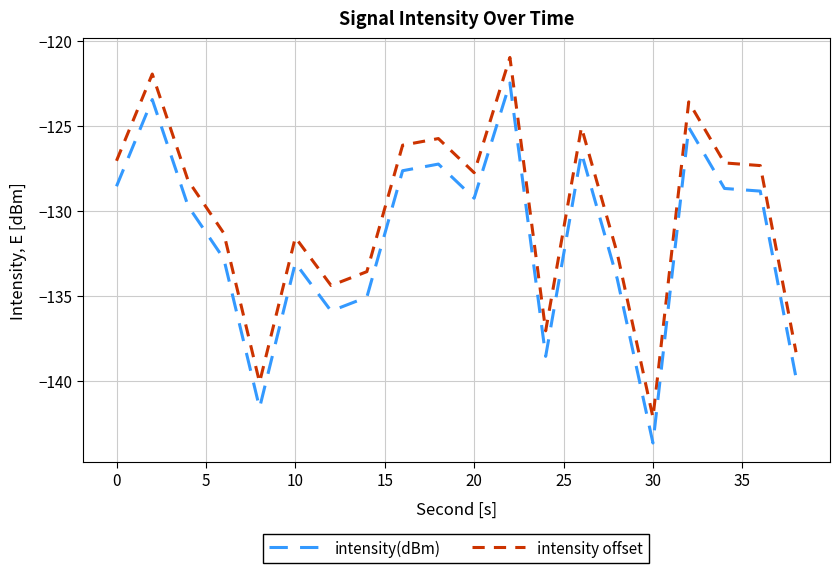

True or false: intensity(dBm) and intensity offset intersect in this chart.

False